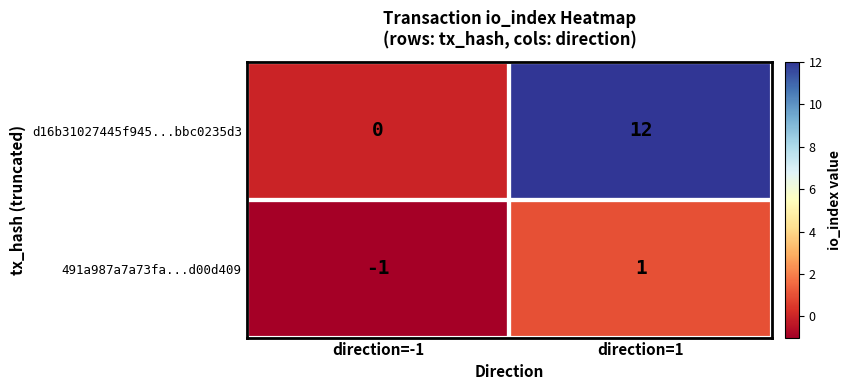

What is the spread (max minus min) of values at direction=-1?

1